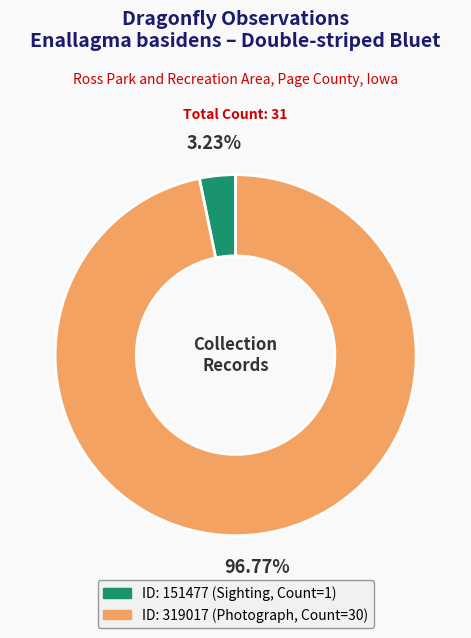

Which slice is the smallest?

ID: 151477 (Sighting, Count=1)